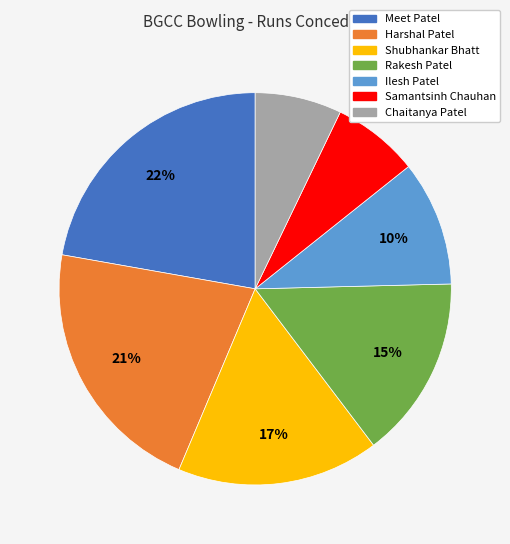

What is the largest slice in the pie chart?

Meet Patel